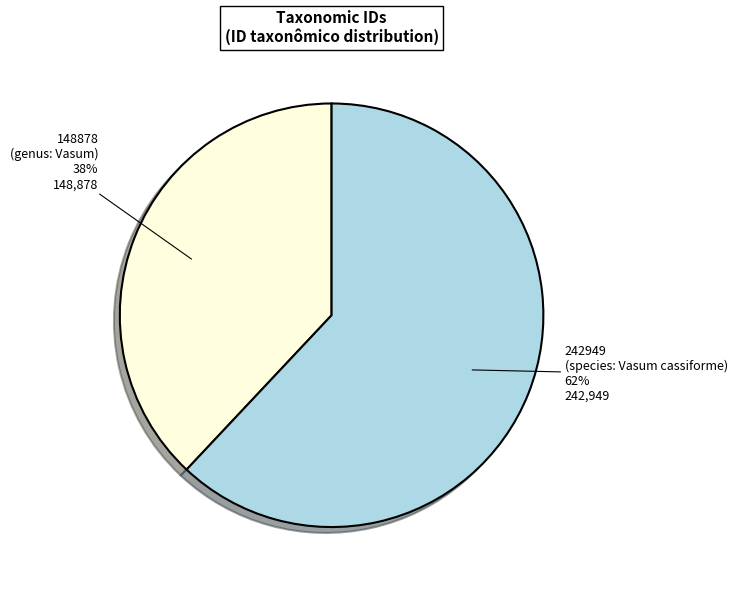

Which slice is the largest?

242949 (species: Vasum cassiforme)